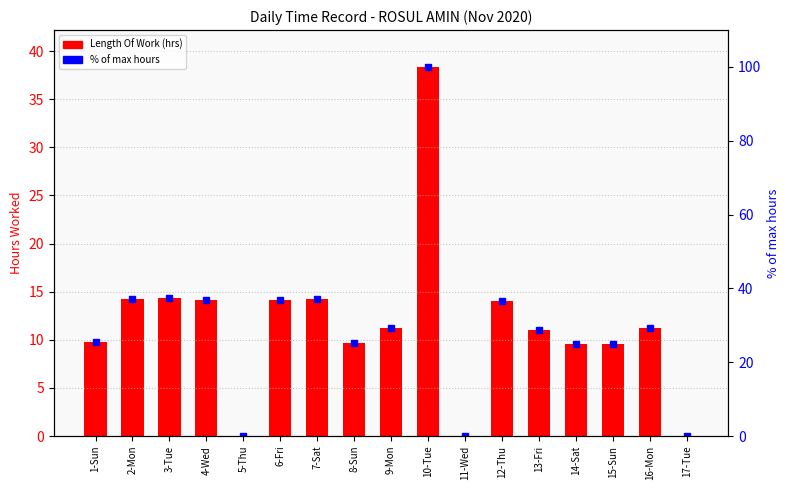

Rank the series at 7-Sat from lowest to highest value.

Length Of Work, % of max hours